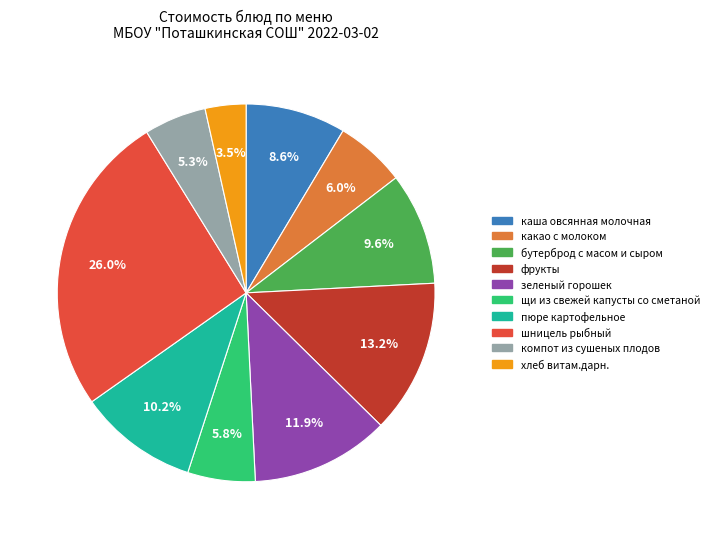

How many segments does this pie chart have?

10